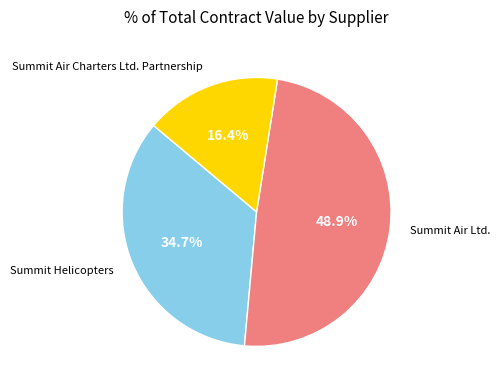

What is the ratio of the value at Summit Helicopters to the value at Summit Air Ltd.?

0.7